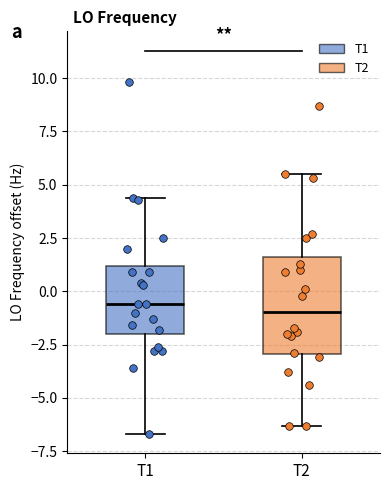

Reading left to right, read every box against the y-axis: the position of its median line, the range the box covers, and the ends of its whiskers. The values are not printed on the chart, so give them approximately, as read against the axis.

T1: median -0.5, box -2.0 to 1.0, whiskers -6.5 to 4.5
T2: median -1.0, box -3.0 to 1.5, whiskers -6.5 to 5.5